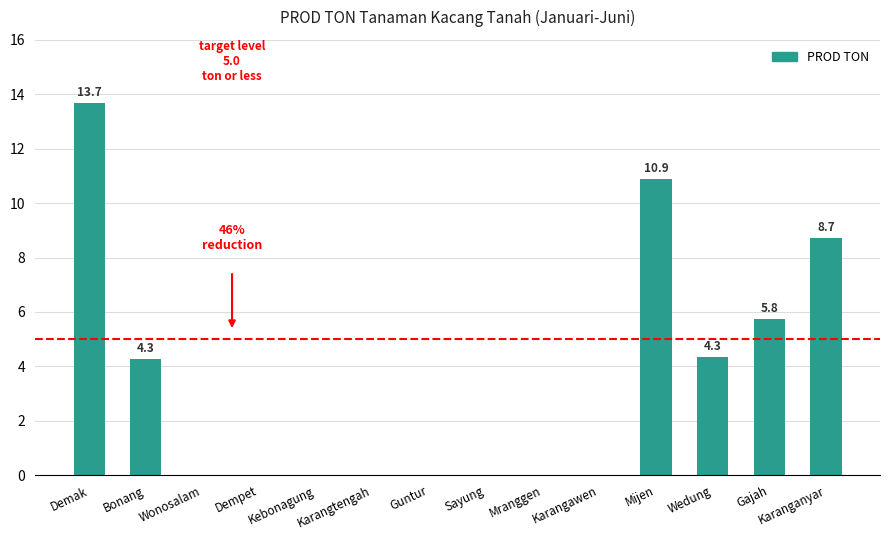

The chart shows a value of 4.3 at Wedung. True or false?

True